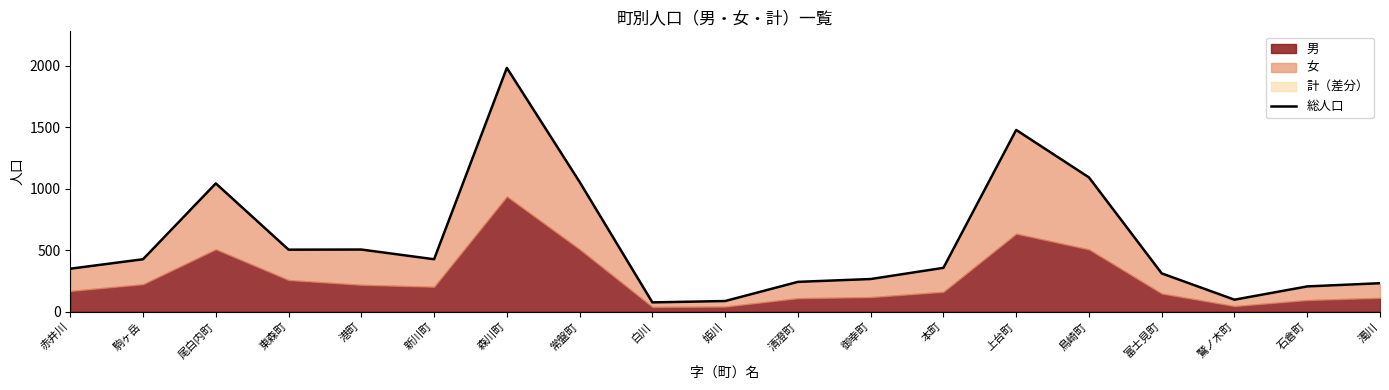

Does the chart display data point markers on the line(s)?

No